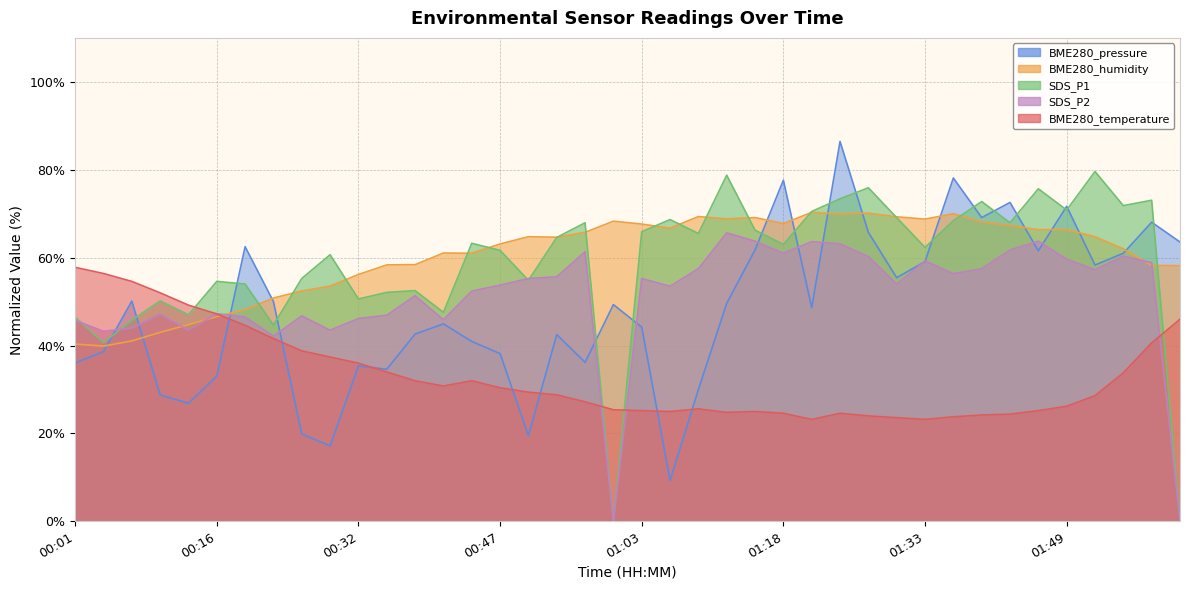

How many values in the BME280_humidity series are below 64?

19